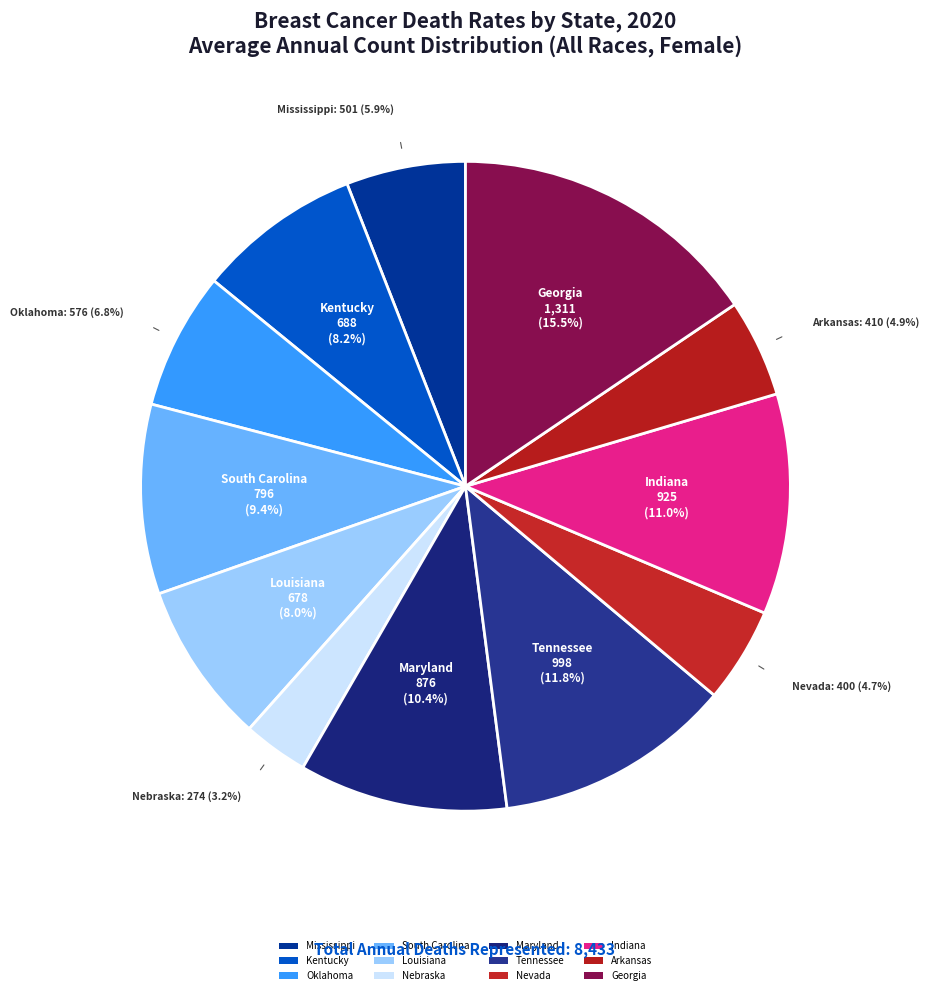

How many slices are in this pie chart?

12